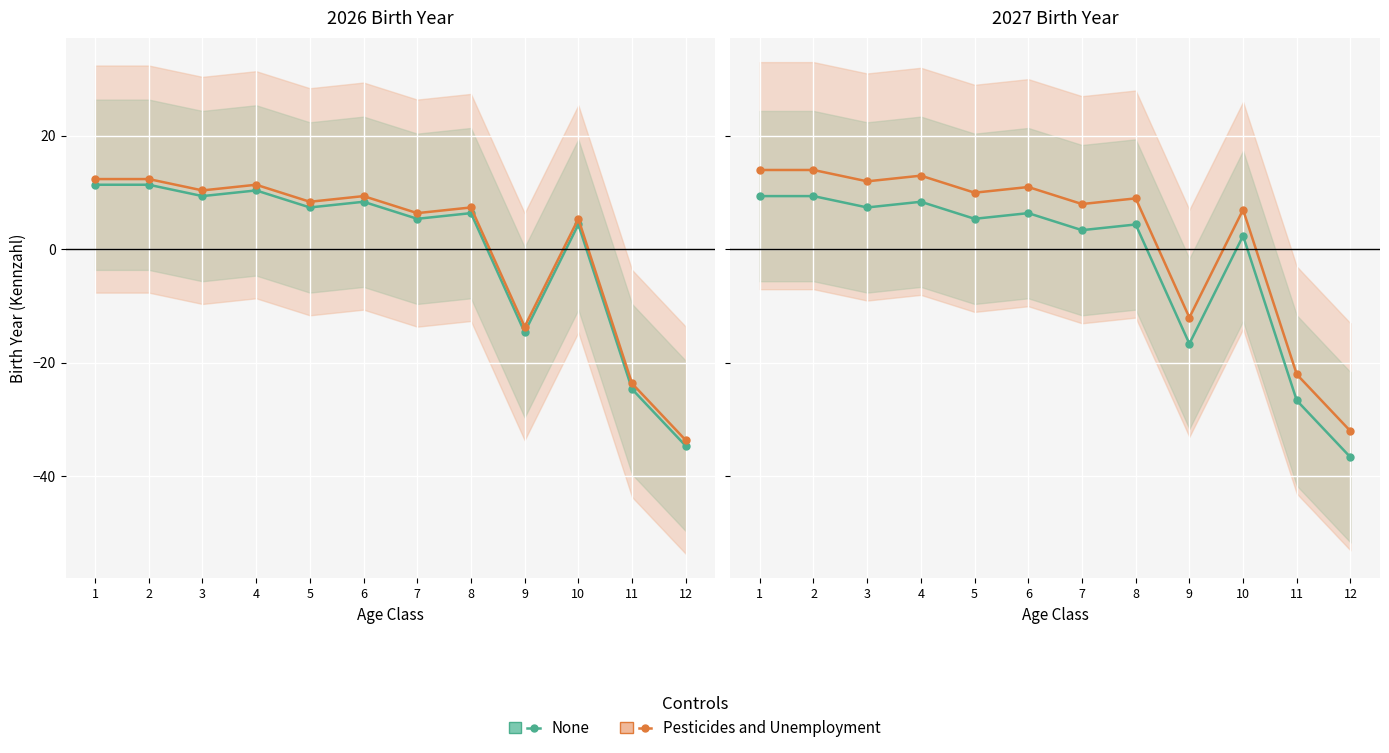

Rank the series by their average value, from lowest to highest.

None, Pesticides and Unemployment